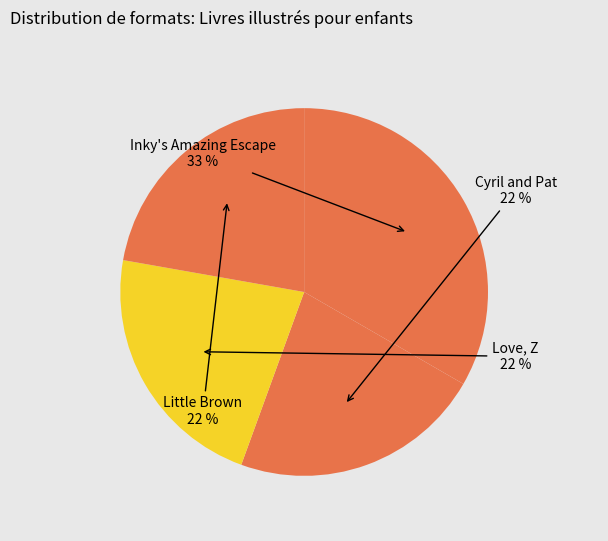

Is Love, Z the majority of the pie?

No